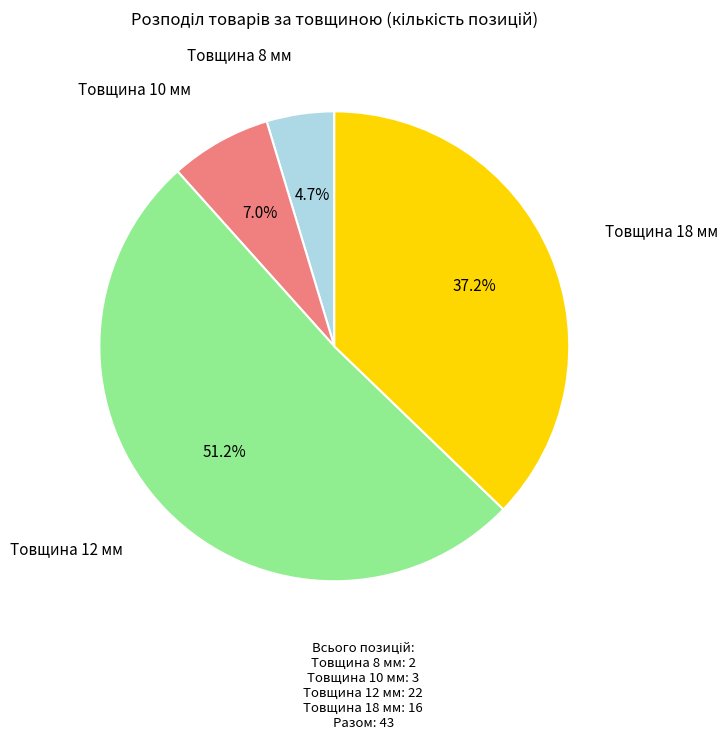

Is there a majority slice in this chart?

Yes